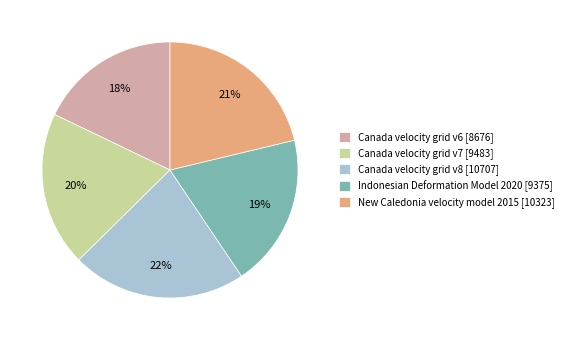

Which category has the smallest portion of the pie?

Canada velocity grid v6